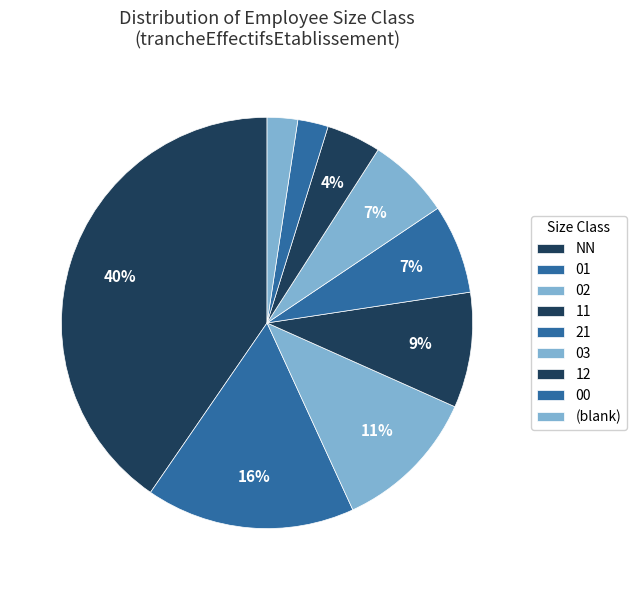

To the nearest percent, what portion does 02 represent?

11%